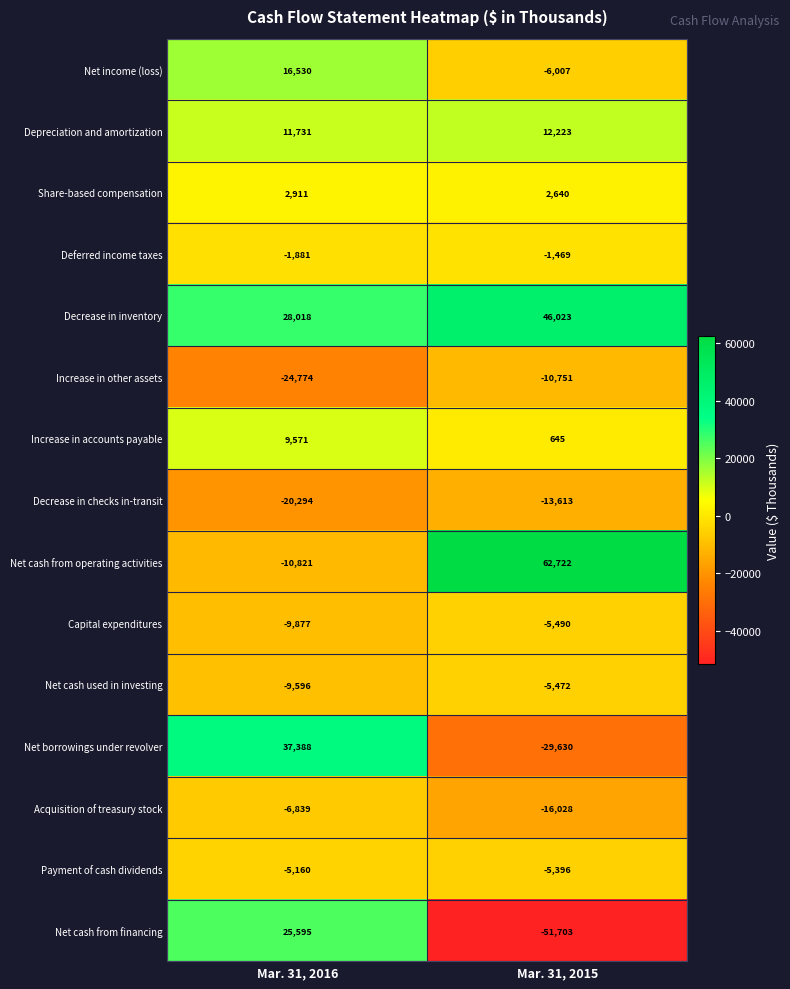

At how many categories does at least one series exceed 42497?

1